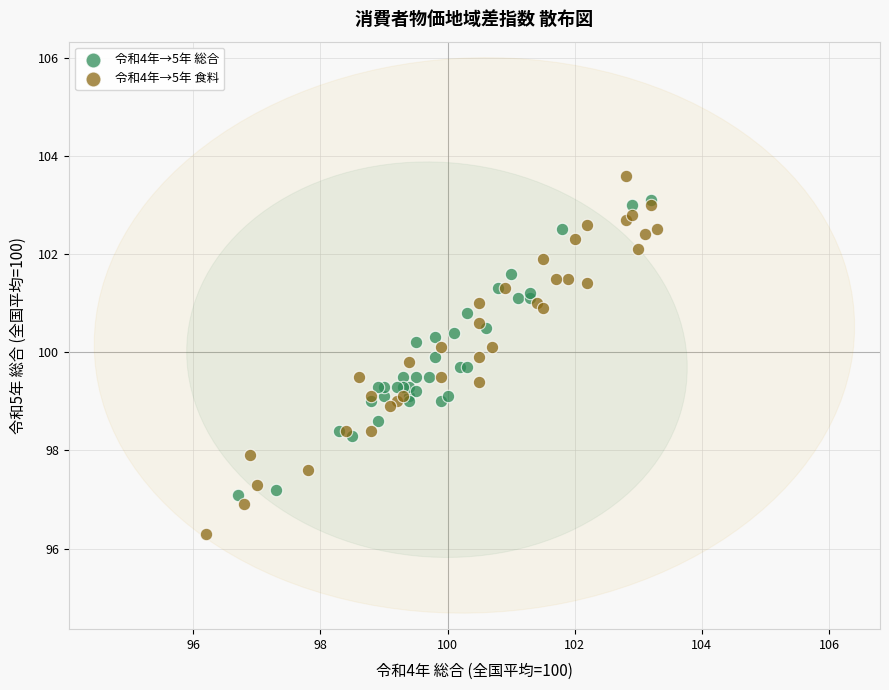

Which series reaches the minimum Y coordinate?

令和4年→5年 食料